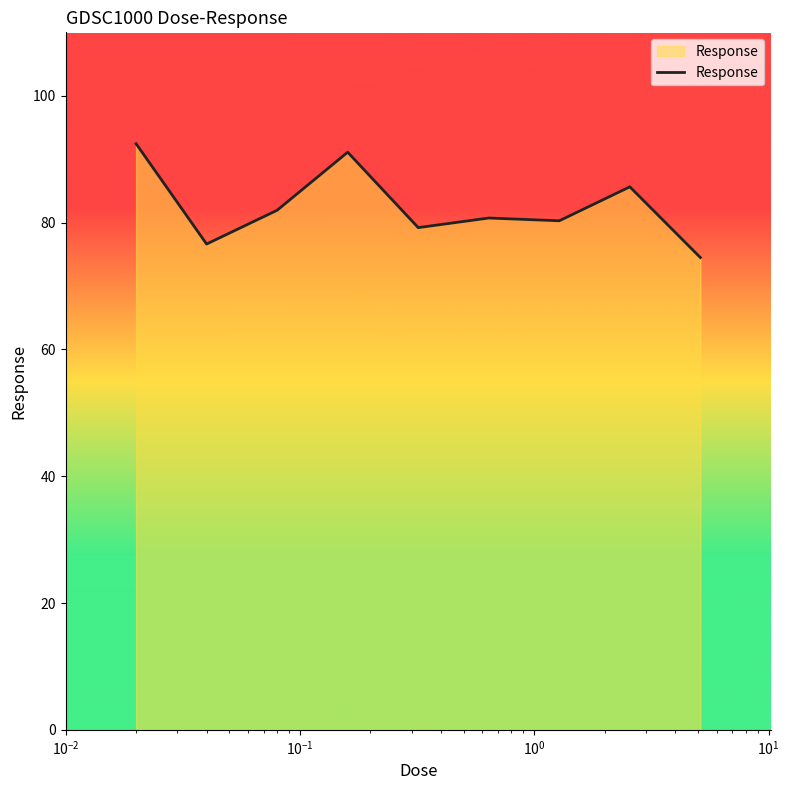

What is the difference between the maximum and minimum values?

18.0